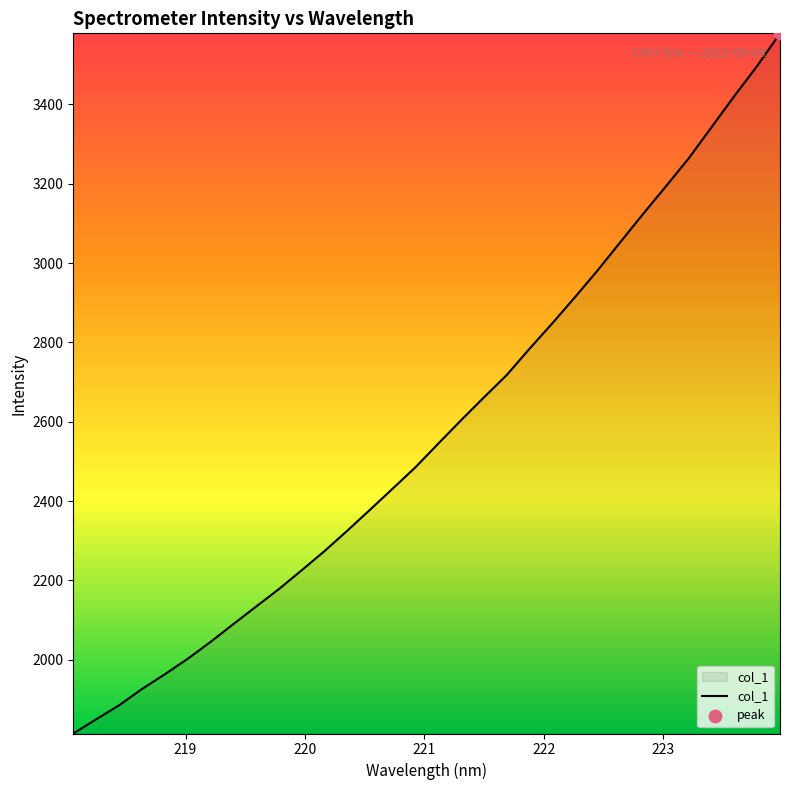

What is the difference between the maximum and minimum values?

1765.0